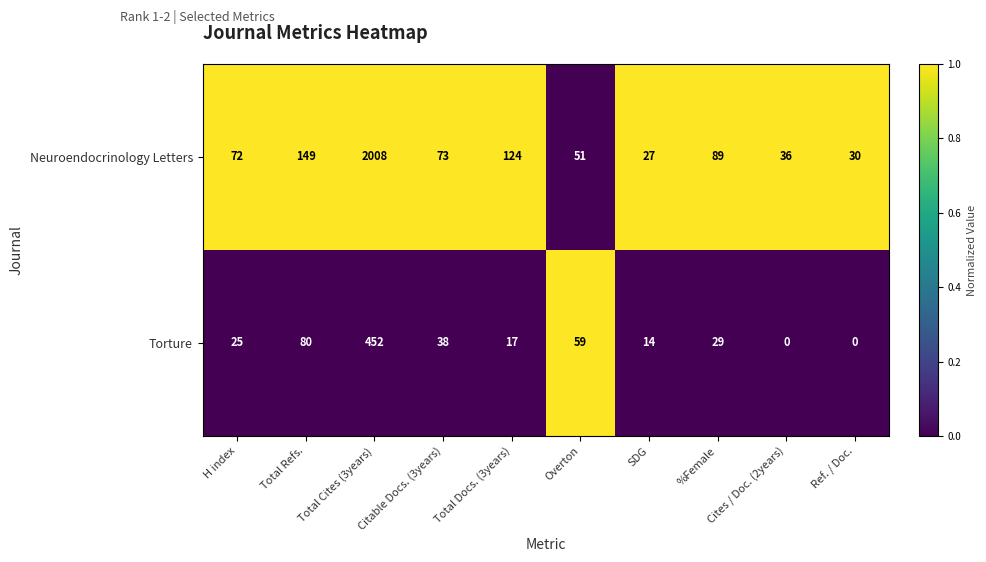

How many positive values does the Torture series have?

8